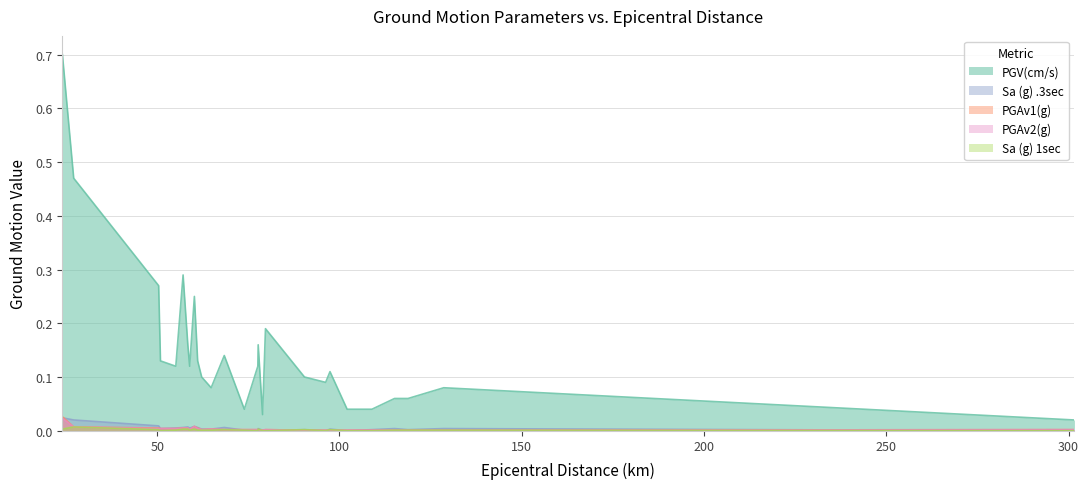

At which category is the sum across all series the highest?

24.0